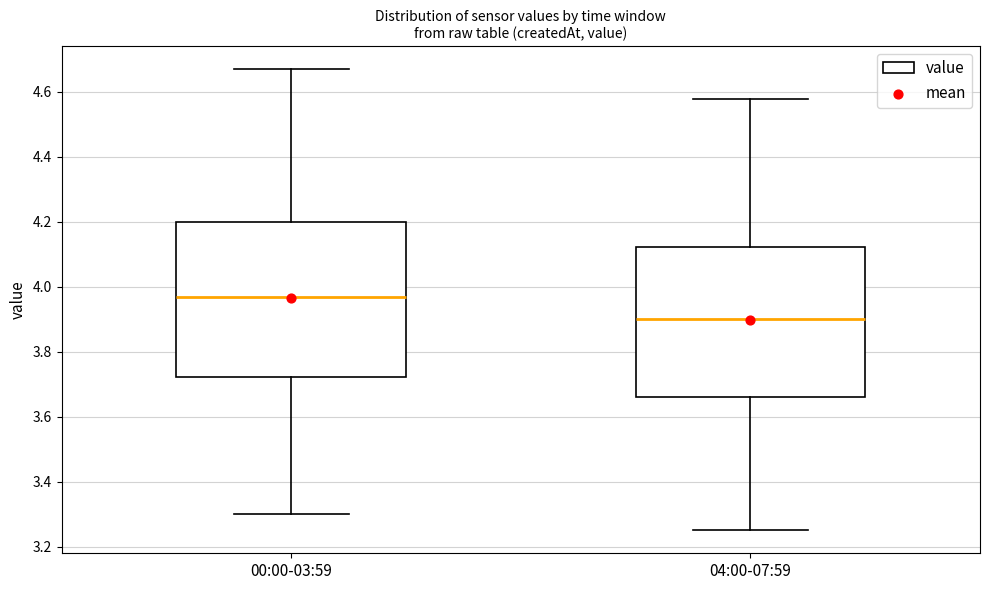

Where is the lower edge of the box for 00:00-03:59 on the y-axis? The values are not printed on the chart, so give them approximately, as read against the axis.

3.72